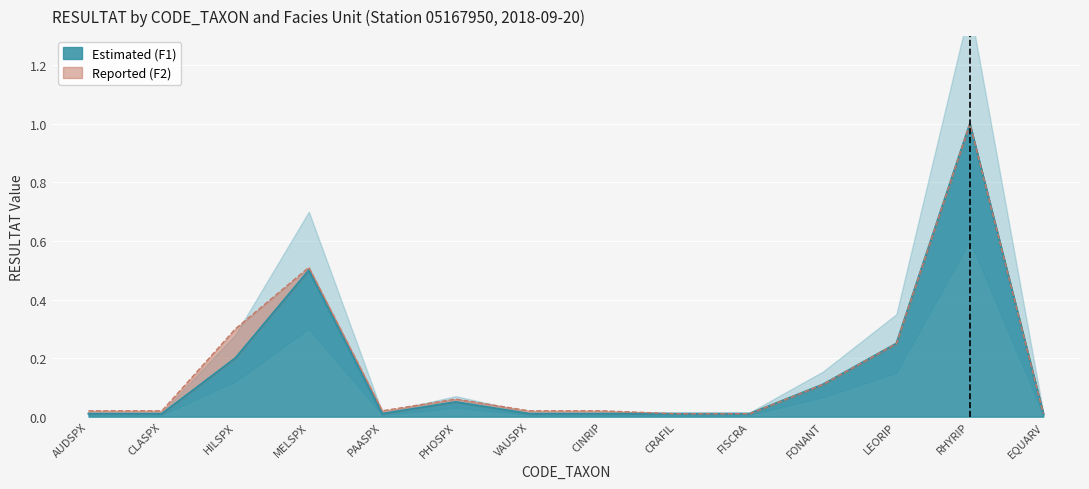

What is the label of the 10th point from the right?

PAASPX